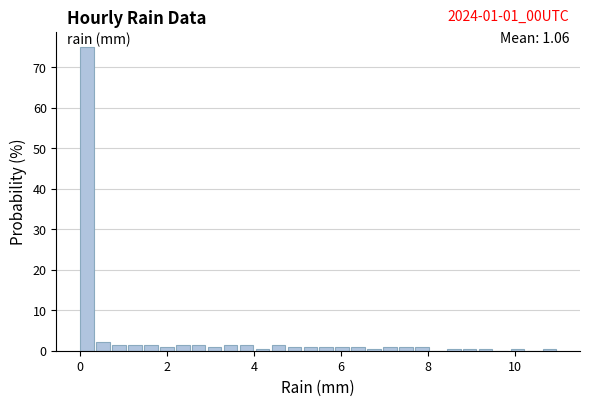

Read against the x-axis, roughly where is the centre of the tallest bar?

0.2